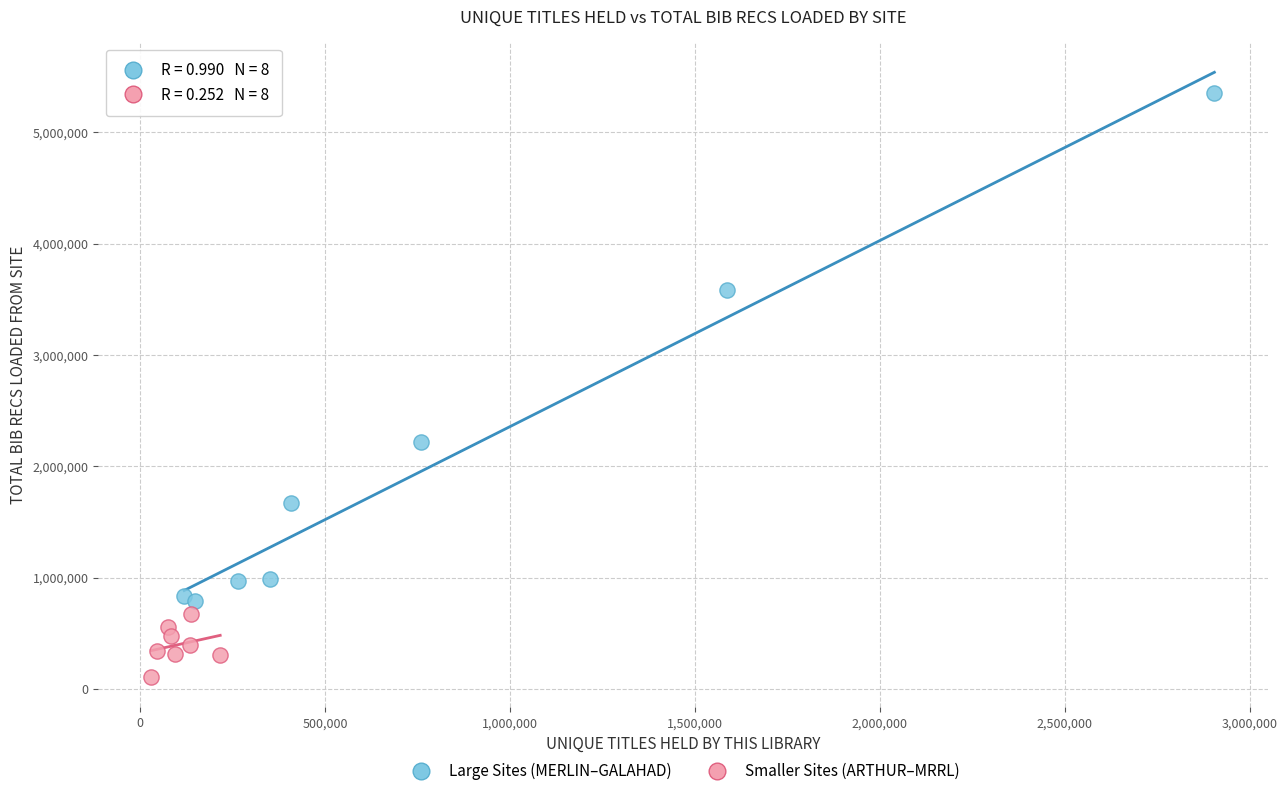

Which series has the largest Y range (max minus min)?

Large Sites (MERLIN–GALAHAD)